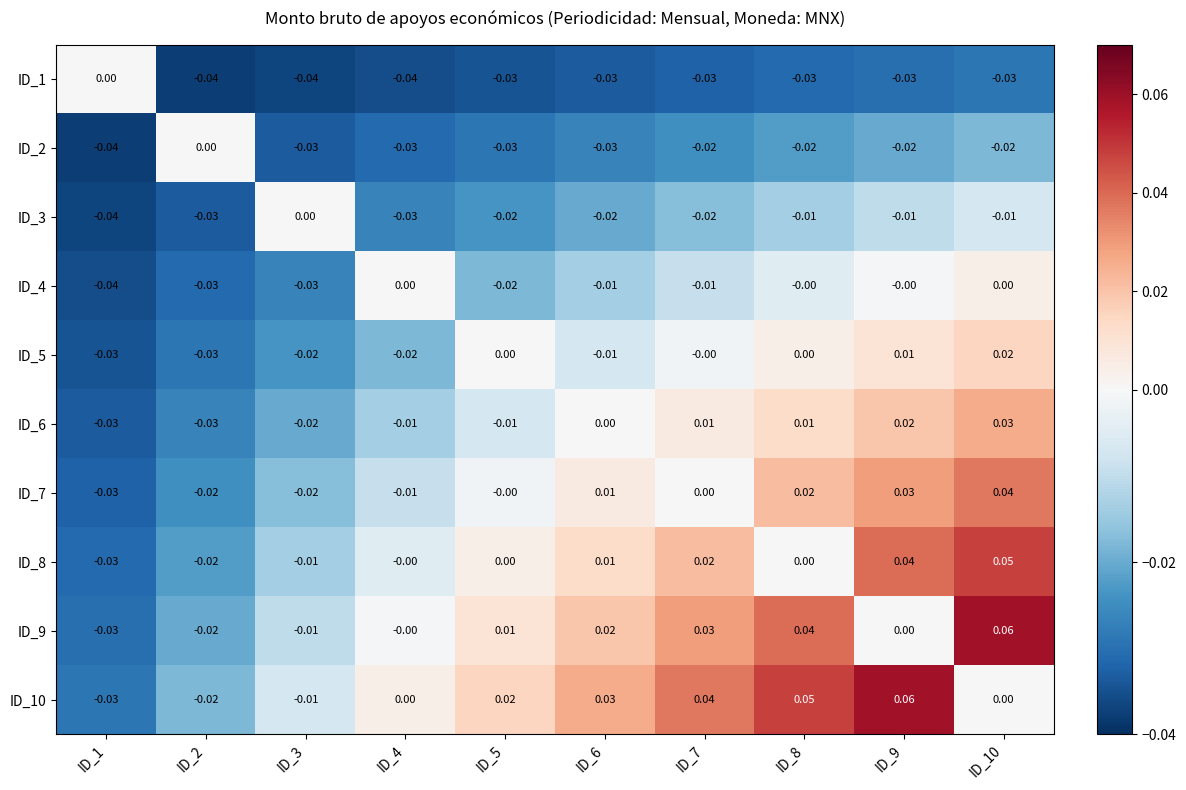

Is the value of ID_8 at ID_7 greater than the value of ID_10 at ID_6?

No